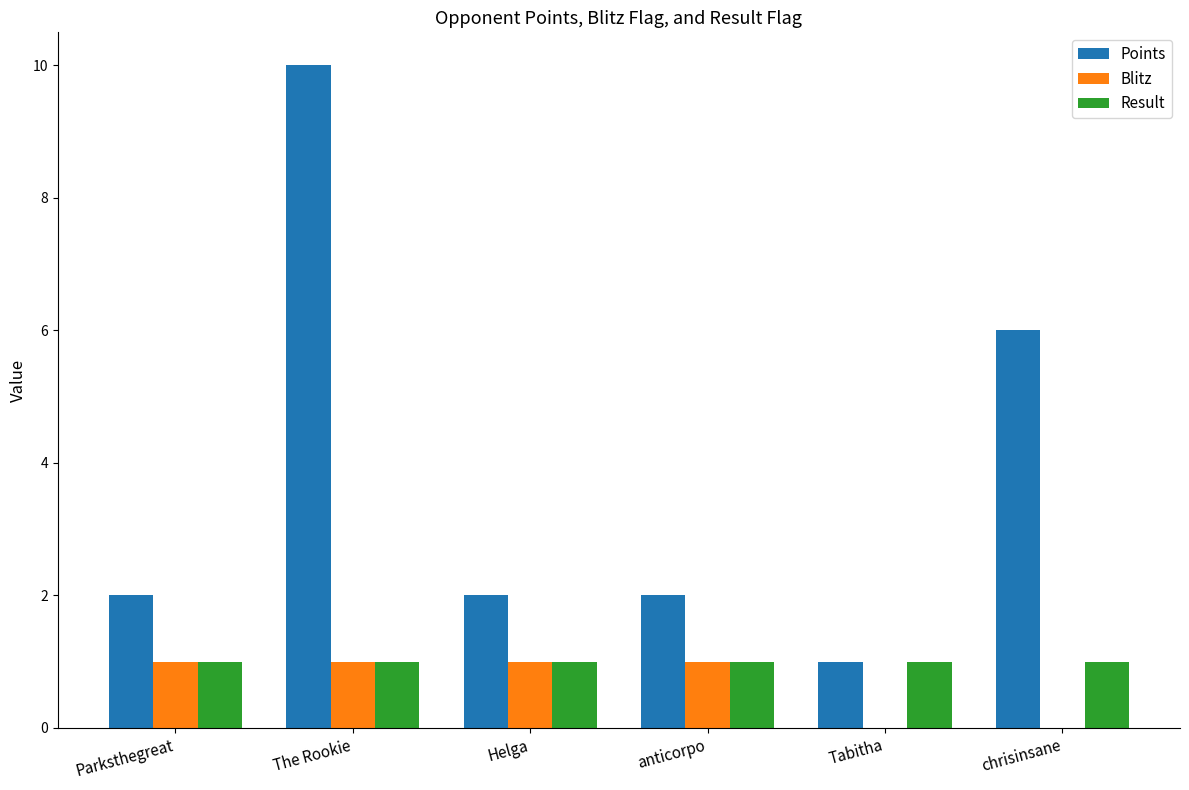

How many distinct data groups are displayed?

3